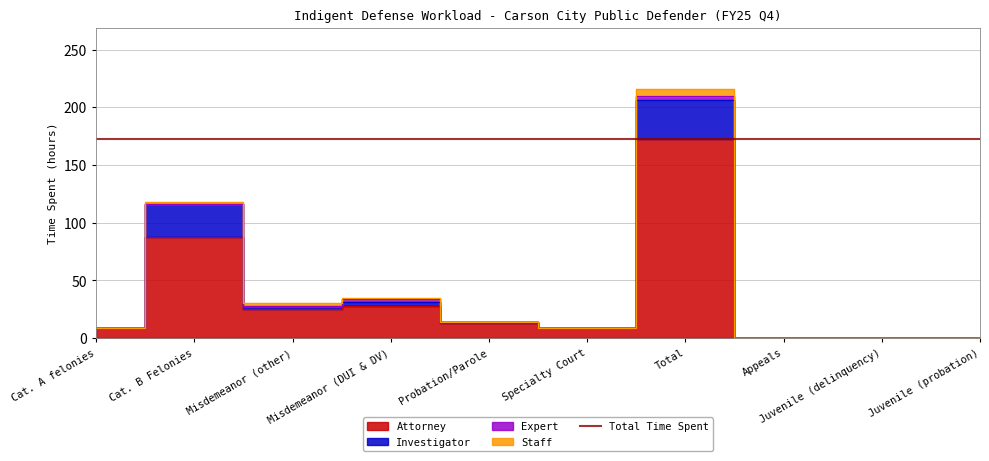

True or false: Investigator and Attorney intersect in this chart.

False